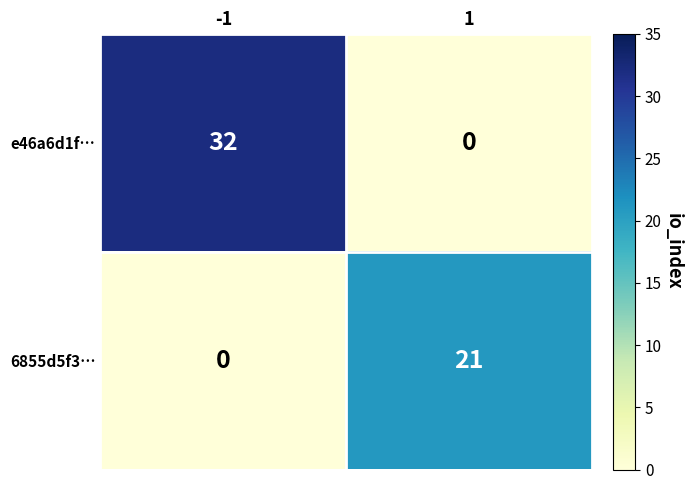

Rank the series by their maximum value, from highest to lowest.

e46a6d1f…, 6855d5f3…